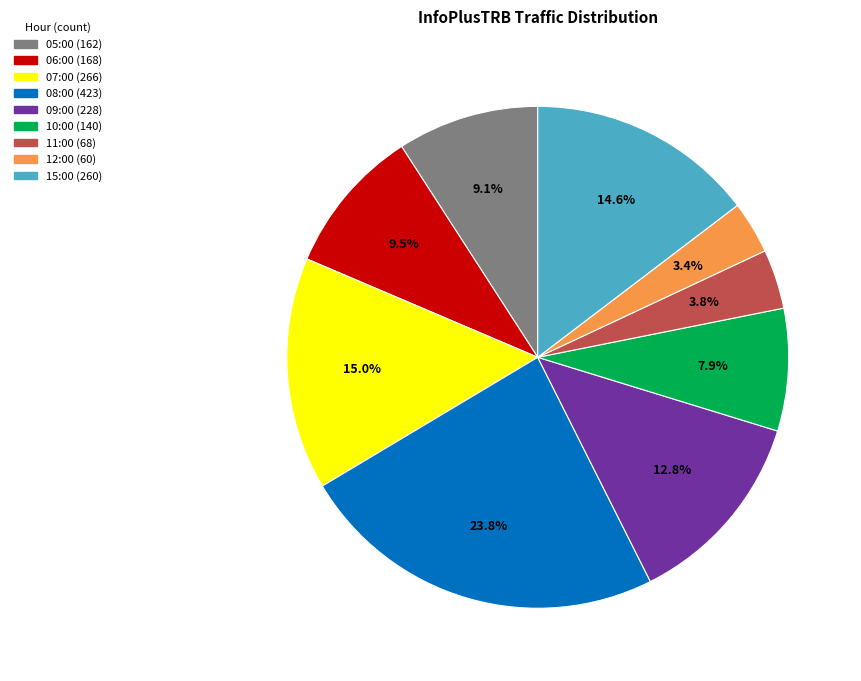

Which category has the biggest portion of the pie?

08:00